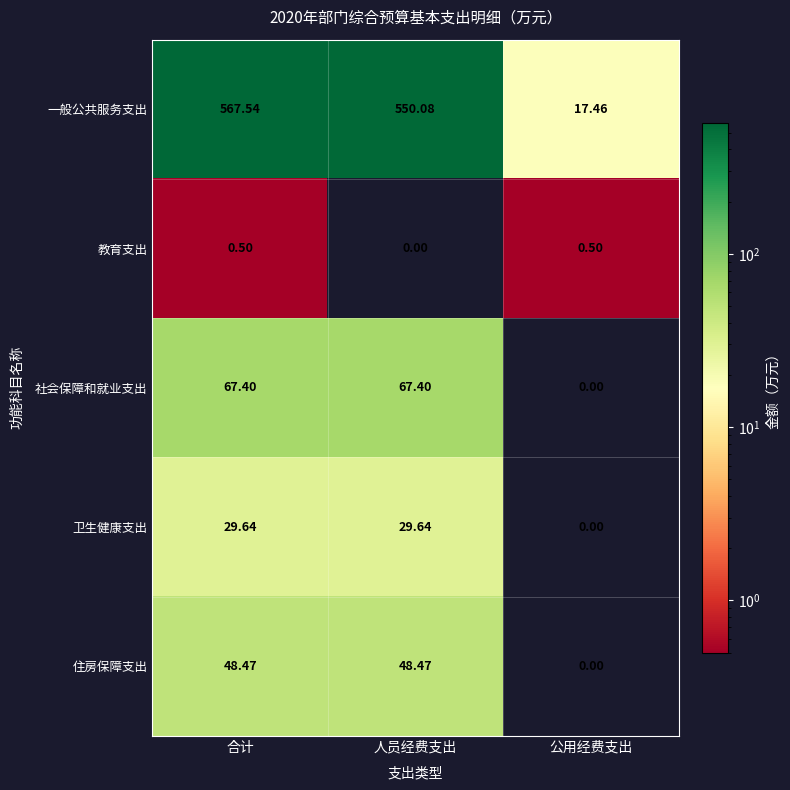

At which label does 卫生健康支出 first exceed 29?

合计